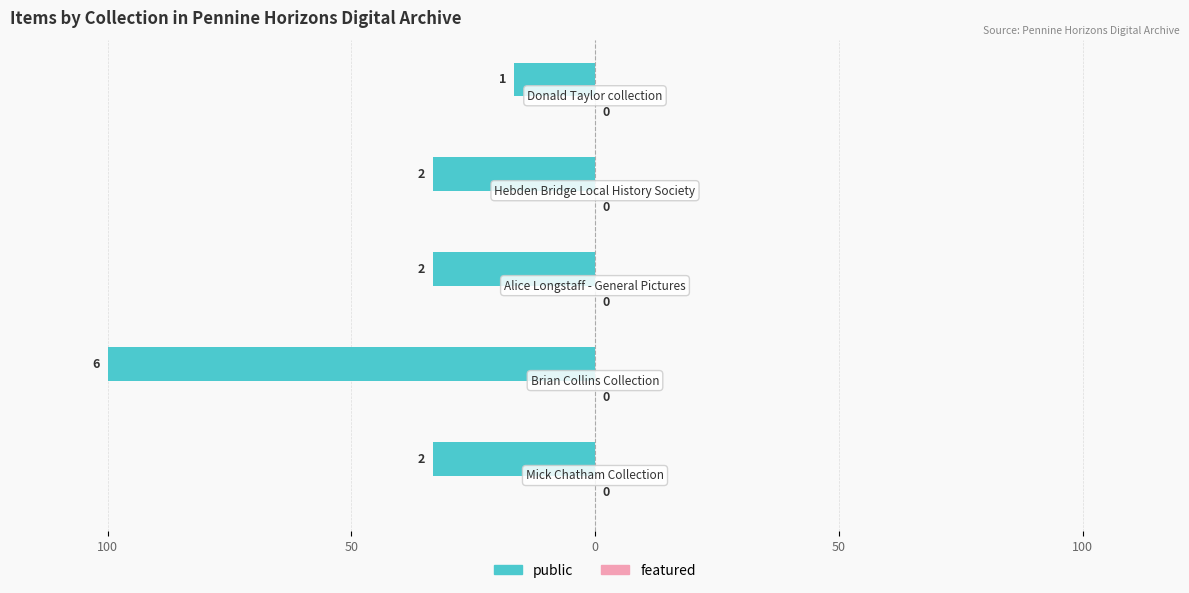

Does the chart contain stacked bars?

No